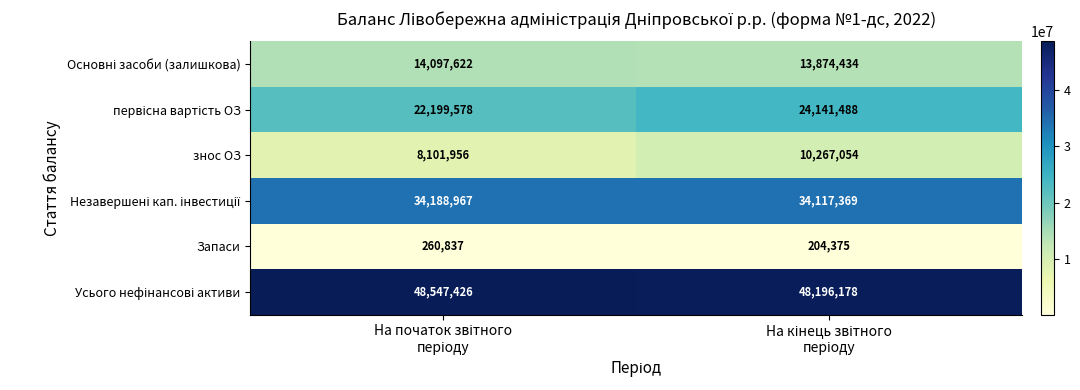

What is the maximum value shown in the chart?

48547426